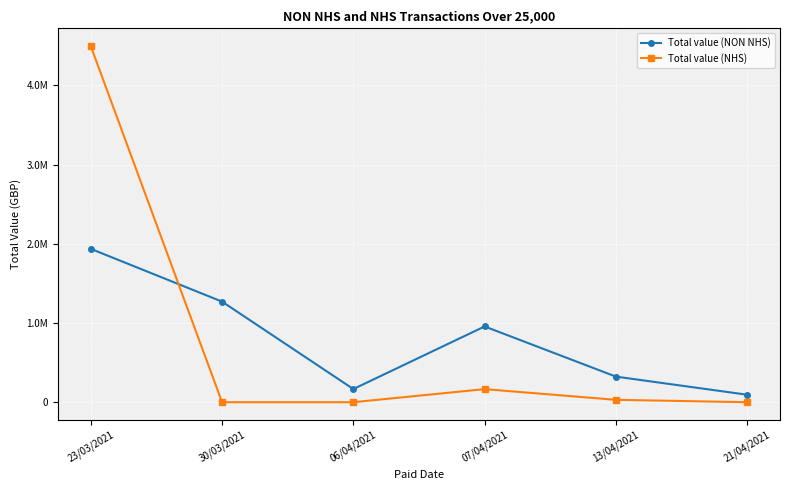

What is the label of the 3rd point from the right?

07/04/2021